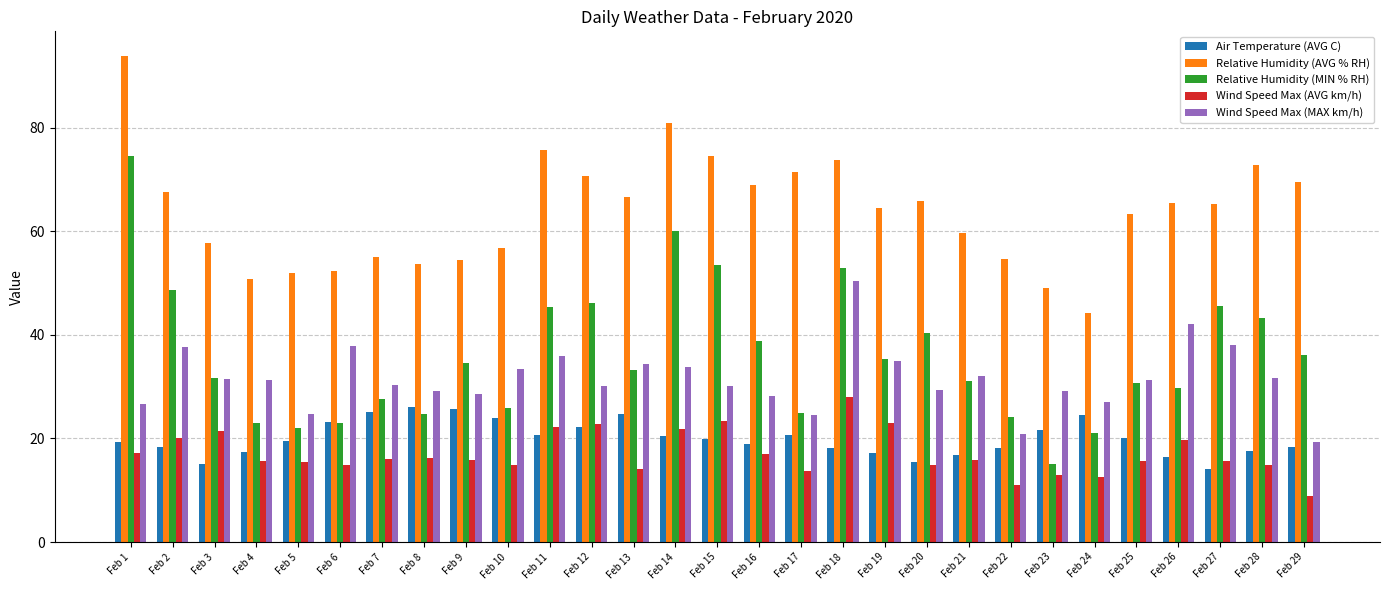

At Feb 13, list the series in order from smallest to largest.

Wind Speed Max (AVG km/h), Air Temperature (AVG C), Relative Humidity (MIN % RH), Wind Speed Max (MAX km/h), Relative Humidity (AVG % RH)